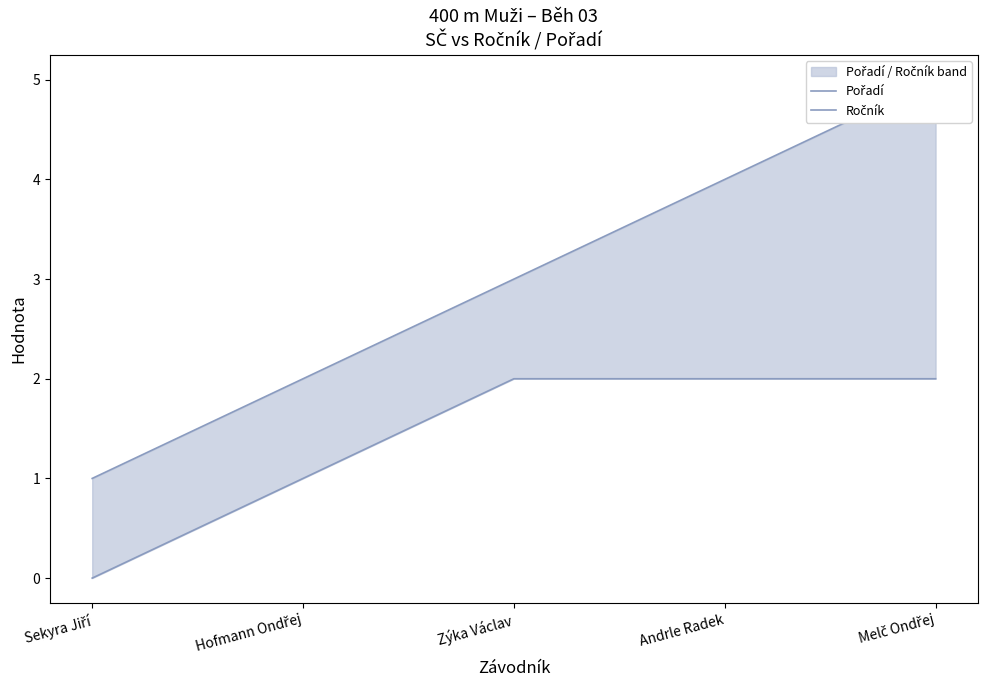

What are all the series names shown in the legend?

Pořadí, Ročník